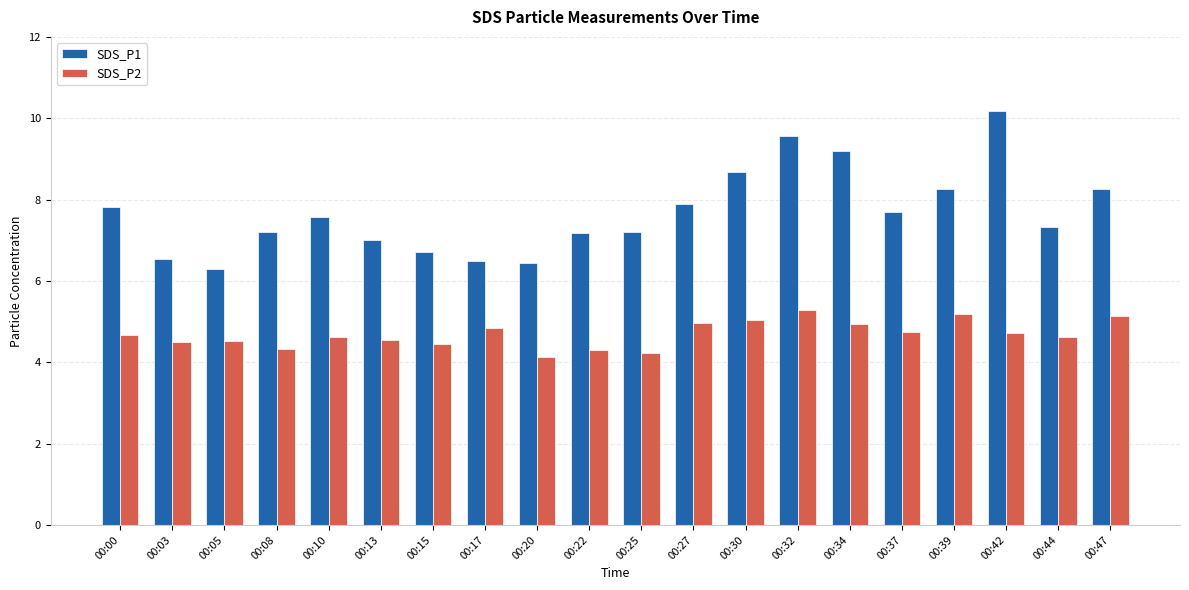

Rank the series by their average value, from lowest to highest.

SDS_P2, SDS_P1